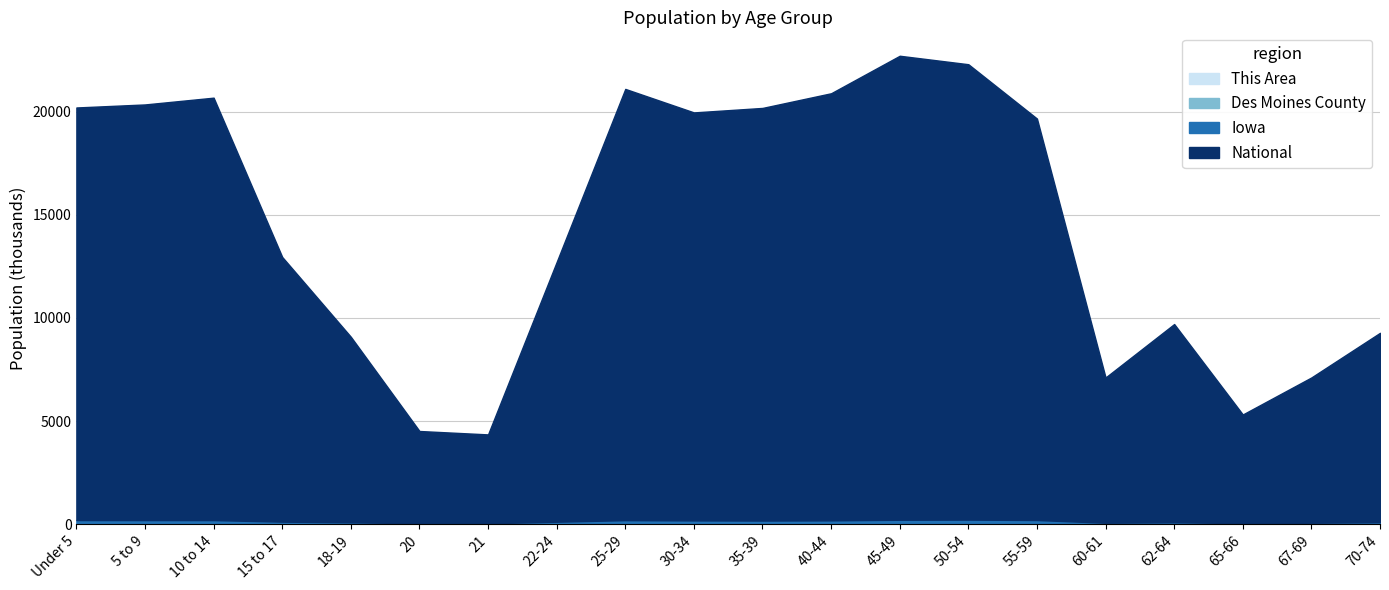

True or false: Iowa and National intersect in this chart.

False